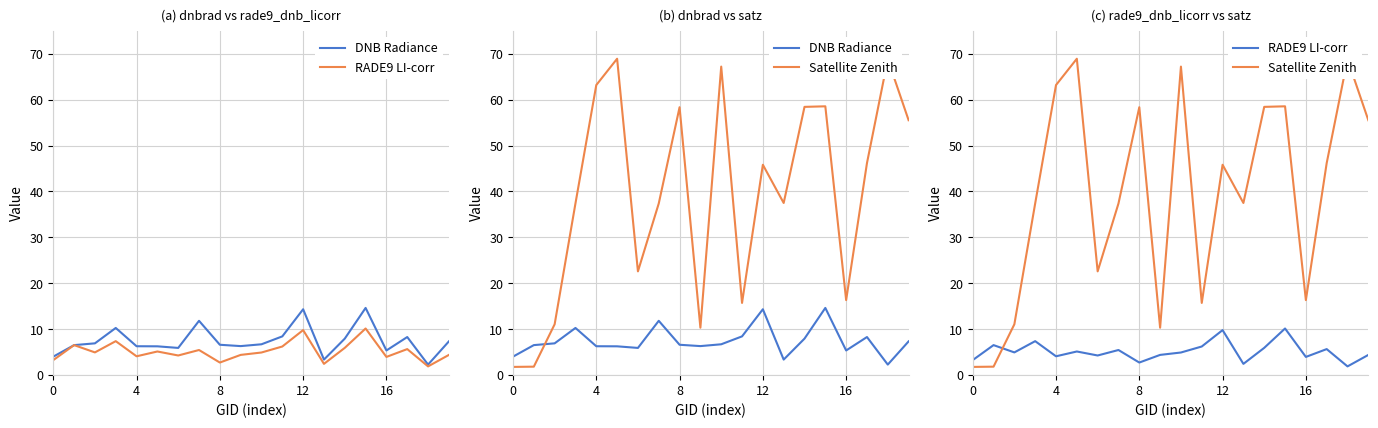

Reading left to right, list all the values displayed in this chart.

DNB Radiance: 4.0	6.5	6.9	10.3	6.3	6.3	5.9	11.8	6.6	6.3	6.7	8.4	14.4	3.4	8.0	14.6	5.4	8.3	2.3	7.4
RADE9 LI-corr: 3.3	6.5	5.0	7.4	4.1	5.2	4.3	5.5	2.7	4.4	4.9	6.2	9.8	2.5	5.9	10.2	4.0	5.7	1.9	4.4
Satellite Zenith: 1.8	1.8	11.1	37.4	63.2	68.9	22.6	37.4	58.3	10.3	67.2	15.7	45.8	37.5	58.4	58.5	16.3	46.2	68.8	55.5